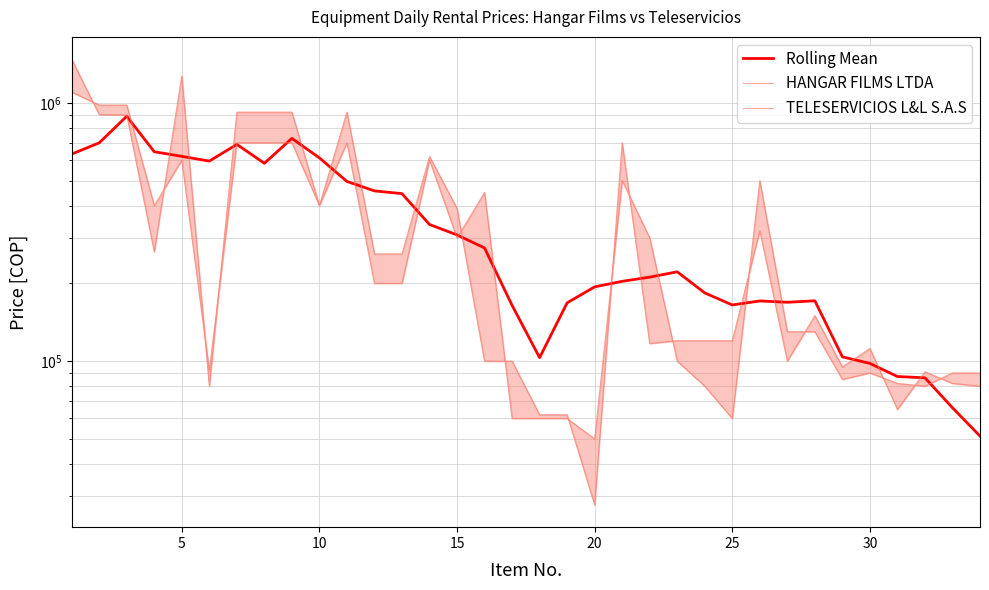

Reading right to left, extract all data points from this chart.

Rolling Mean: 51300.0	66000.0	86200.0	87200.0	98000.0	103900.0	171200.0	169000.0	171000.0	165000.0	183700.0	221700.0	211477.7	203677.7	193877.7	168177.7	103177.7	164400.0	274200.0	308000.0	338000.0	445000.0	456000.0	496000.0	612000.0	728000.0	583200.0	690200.0	594700.0	620400.0	646400.0	886700.0	699700.0	633200.0
HANGAR FILMS LTDA: 90000.0	90000.0	80000.0	82000.0	90000.0	85000.0	130000.0	130000.0	500000.0	60000.0	80000.0	100000.0	300000.0	500000.0	50000.0	60000.0	60000.0	60000.0	450000.0	300000.0	600000.0	200000.0	200000.0	700000.0	400000.0	700000.0	700000.0	700000.0	92000.0	600000.0	400000.0	980000.0	980000.0	1100000.0
TELESERVICIOS L&L S.A.S: 80000.0	82000.0	91000.0	65000.0	112000.0	95000.0	150000.0	100000.0	320000.0	120000.0	120000.0	120000.0	117000.0	700000.0	27777.0	62000.0	62000.0	100000.0	100000.0	390000.0	620000.0	260000.0	260000.0	920000.0	400000.0	920000.0	920000.0	920000.0	80000.0	1270000.0	265000.0	897000.0	900000.0	1475000.0